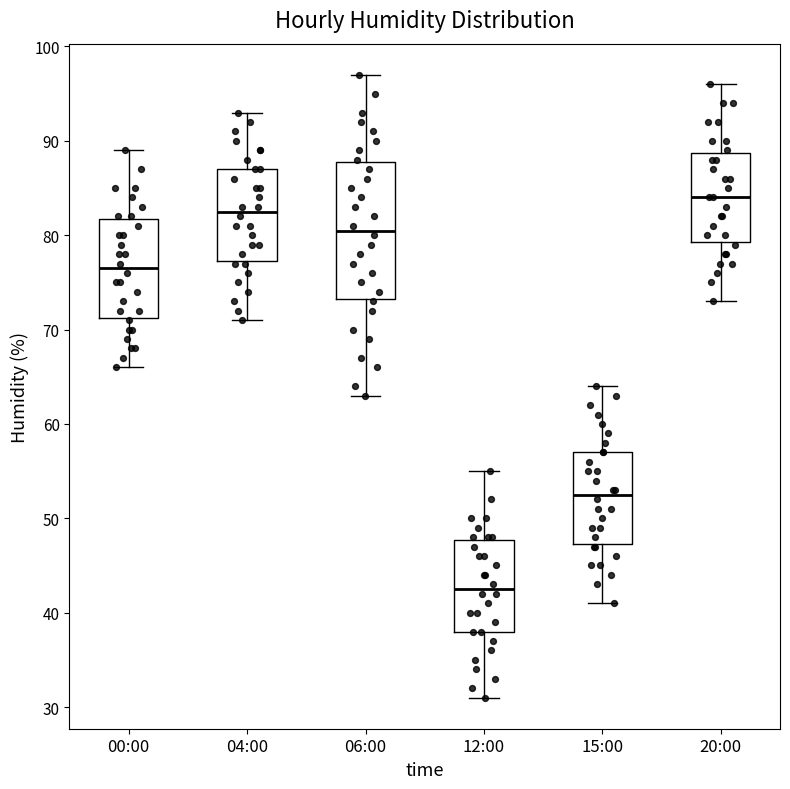

Reading left to right, transcribe this box plot: for each box, give where its median line is, the range the box spans, and where its two whiskers end, as read against the y-axis. The values are not printed on the chart, so give them approximately, as read against the axis.

00:00: median 77, box 71 to 82, whiskers 66 to 89
04:00: median 83, box 77 to 87, whiskers 71 to 93
06:00: median 81, box 73 to 88, whiskers 63 to 97
12:00: median 43, box 38 to 48, whiskers 31 to 55
15:00: median 53, box 47 to 57, whiskers 41 to 64
20:00: median 84, box 79 to 89, whiskers 73 to 96